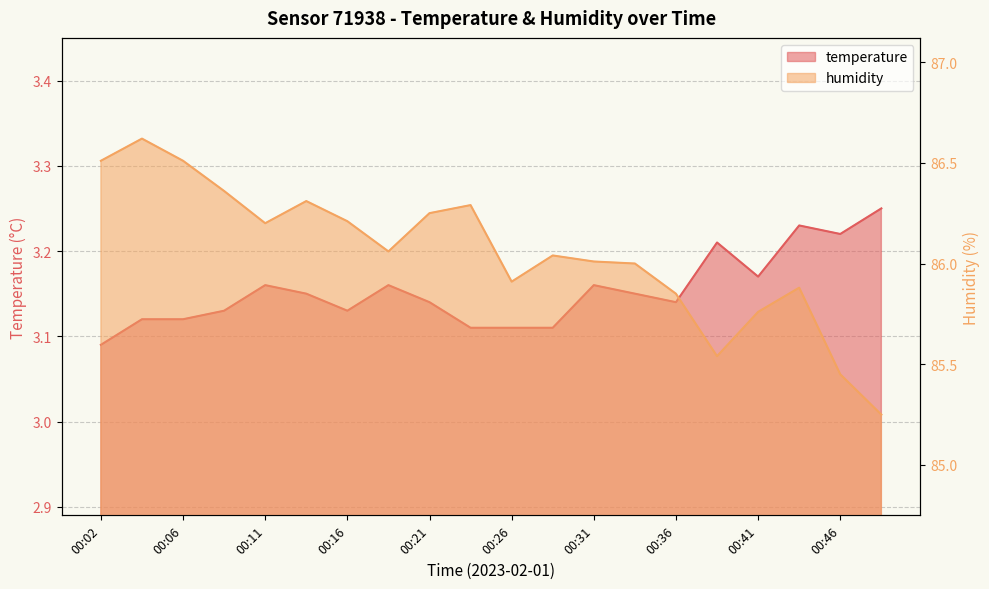

How many interior local peaks does the temperature series have?

5